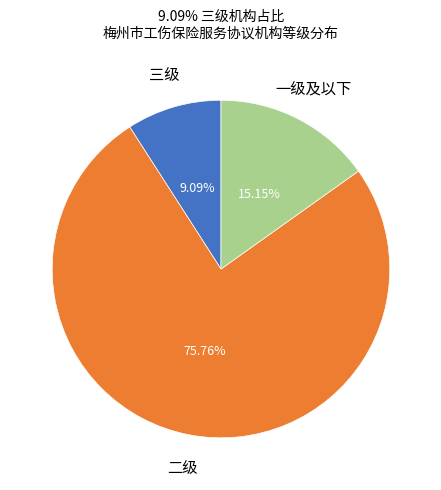

The 三级 slice represents 2% of the pie. True or false?

False